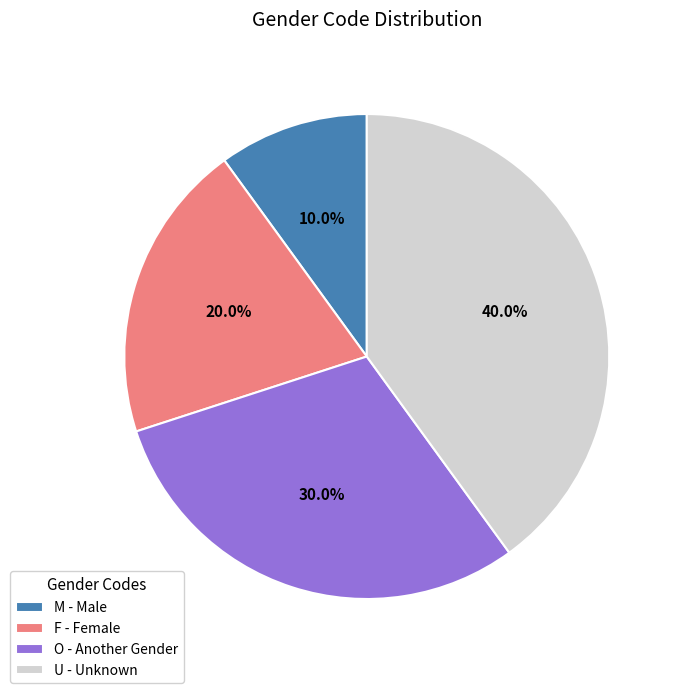

What is the largest slice in the pie chart?

U